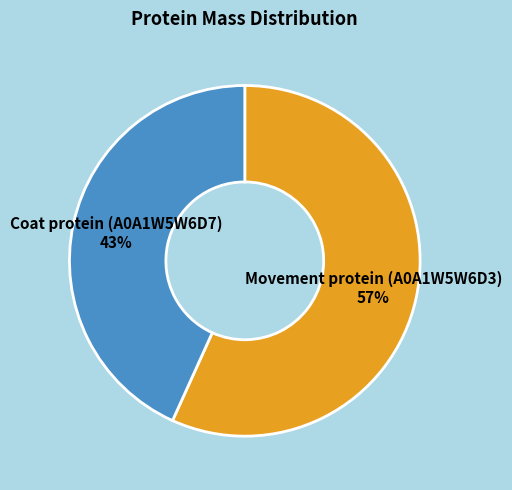

Combined, do Movement protein (A0A1W5W6D3) and Coat protein (A0A1W5W6D7) account for over 50%?

Yes